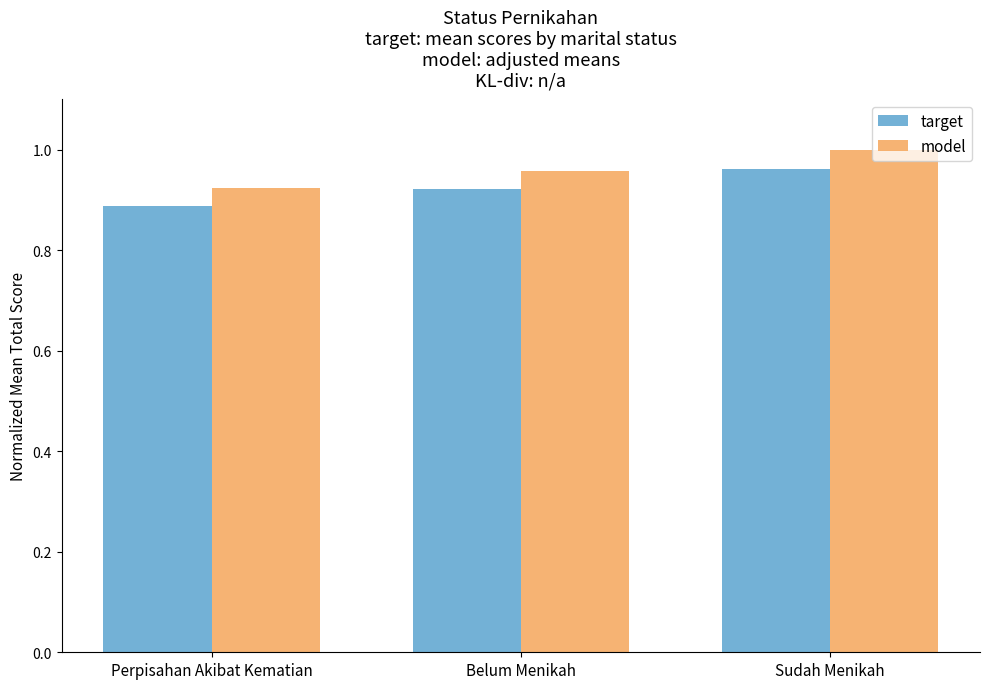

Count the number of data series in this chart.

2